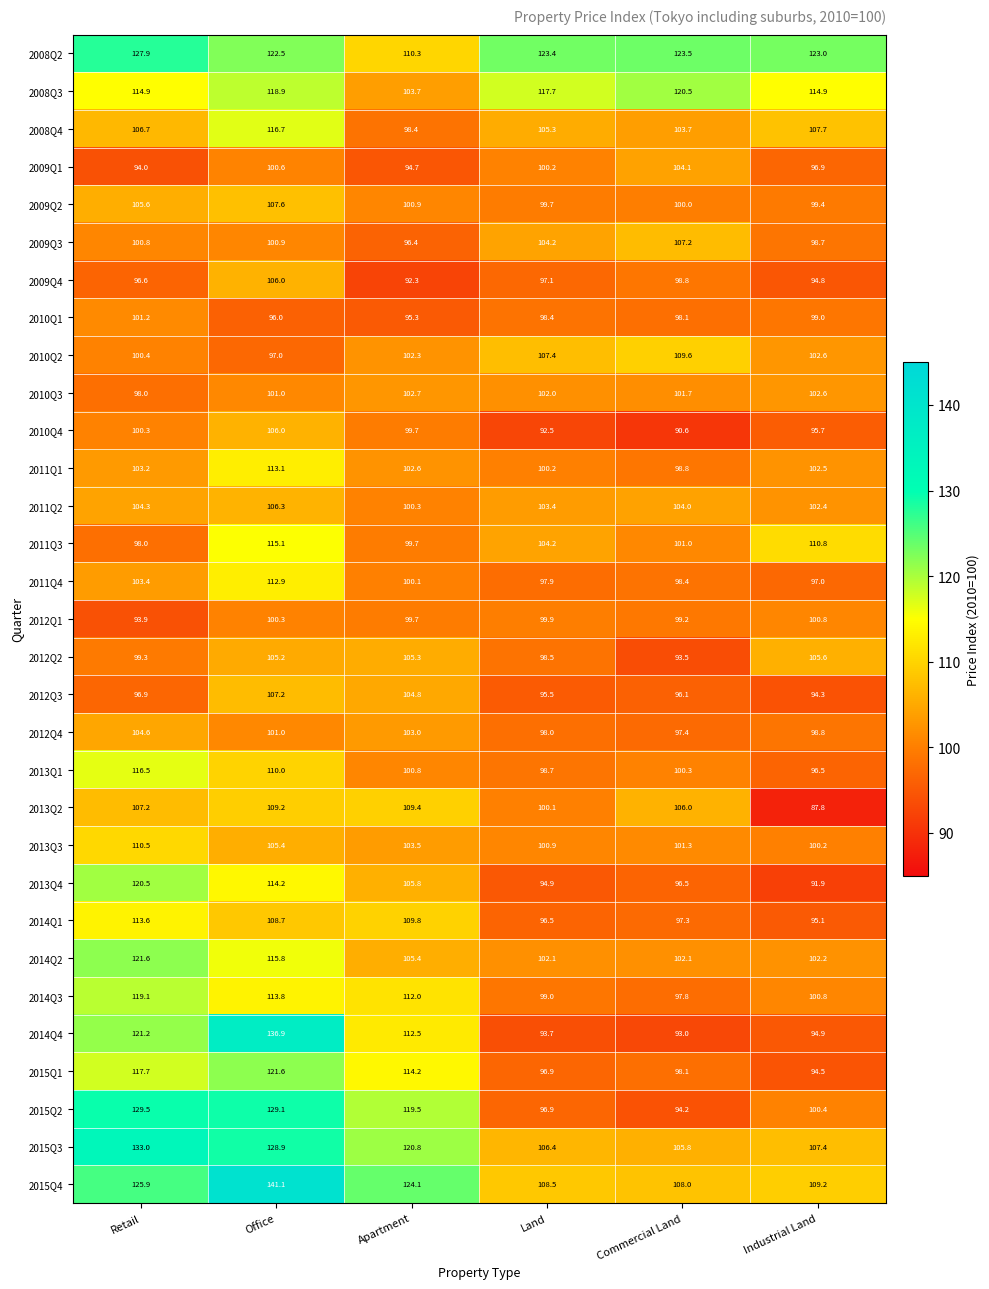

Is it true that 2015Q4 equals 235.7 at Office?

False